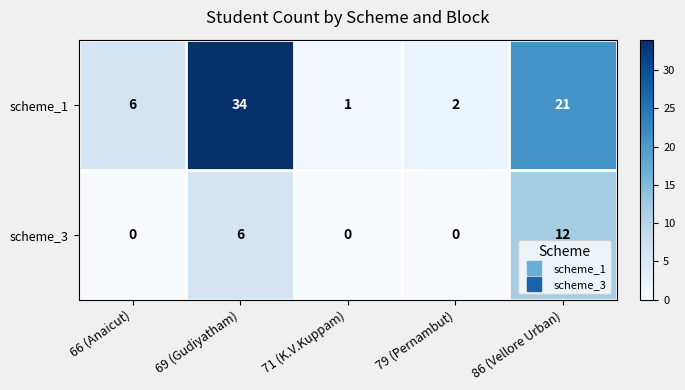

List the series in order of their peak value, highest first.

scheme_1, scheme_3